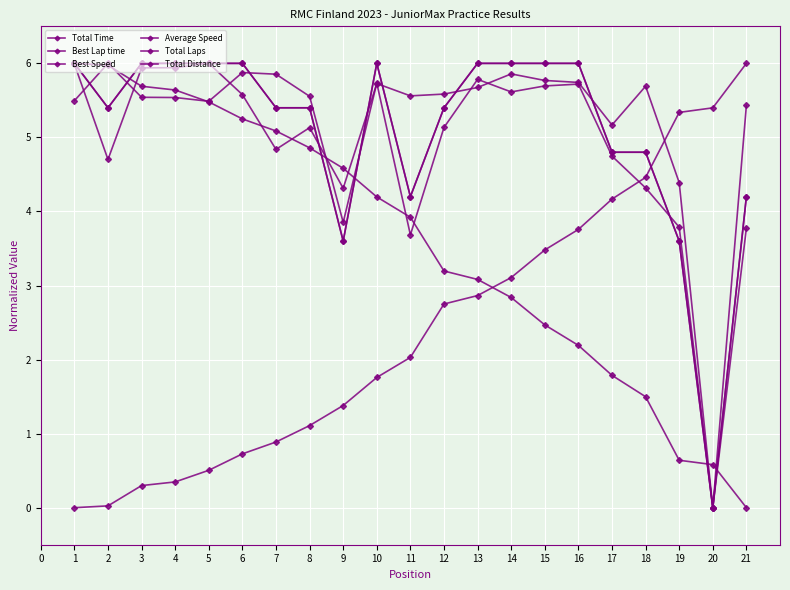

The value of Total Distance at 16 is 6.0. True or false?

True